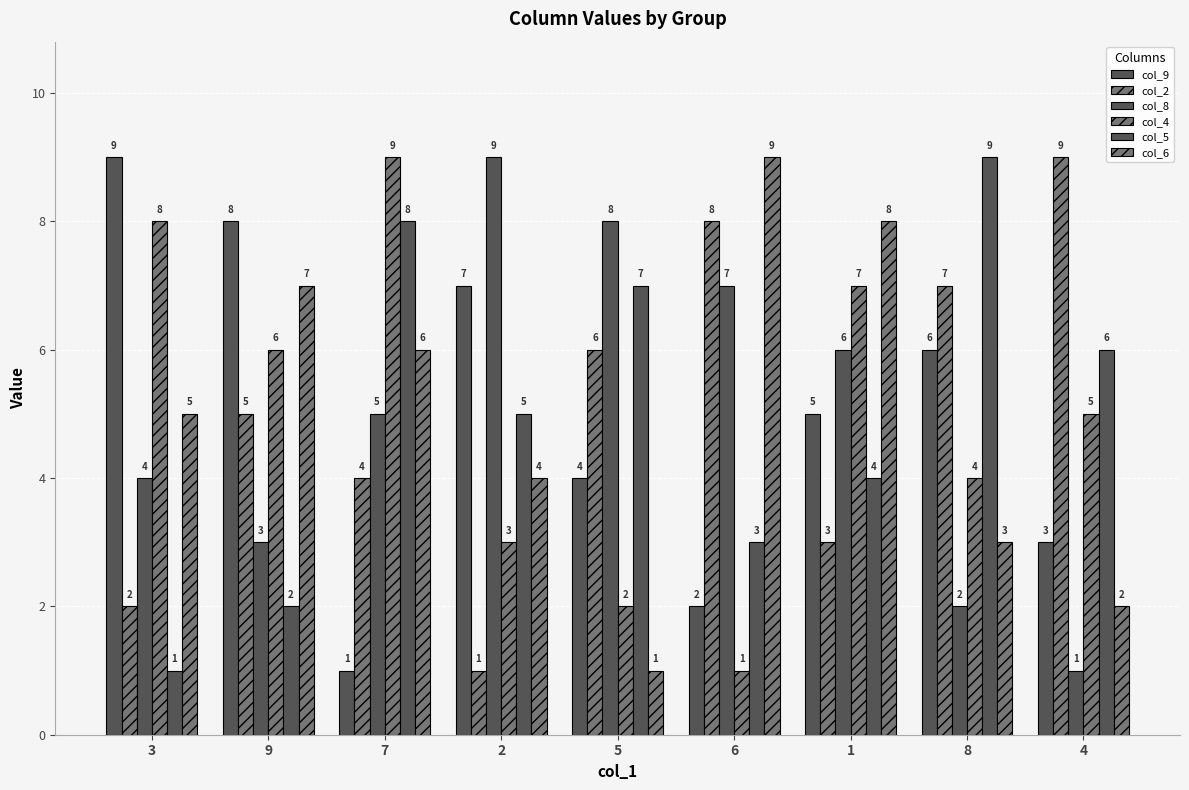

At how many categories does at least one series exceed 2?

9